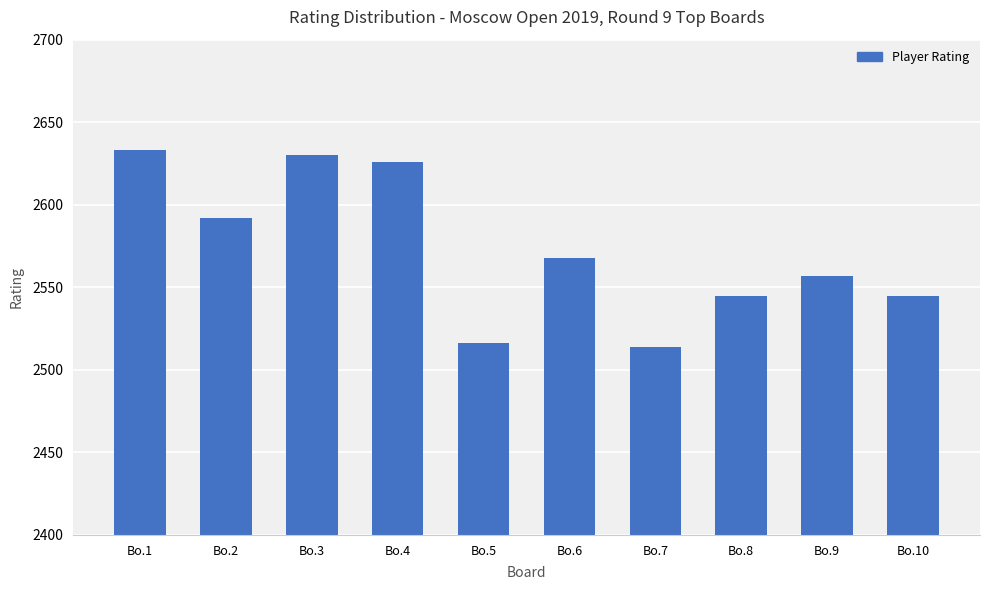

Is it true that the value at Bo.4 is 2626?

True